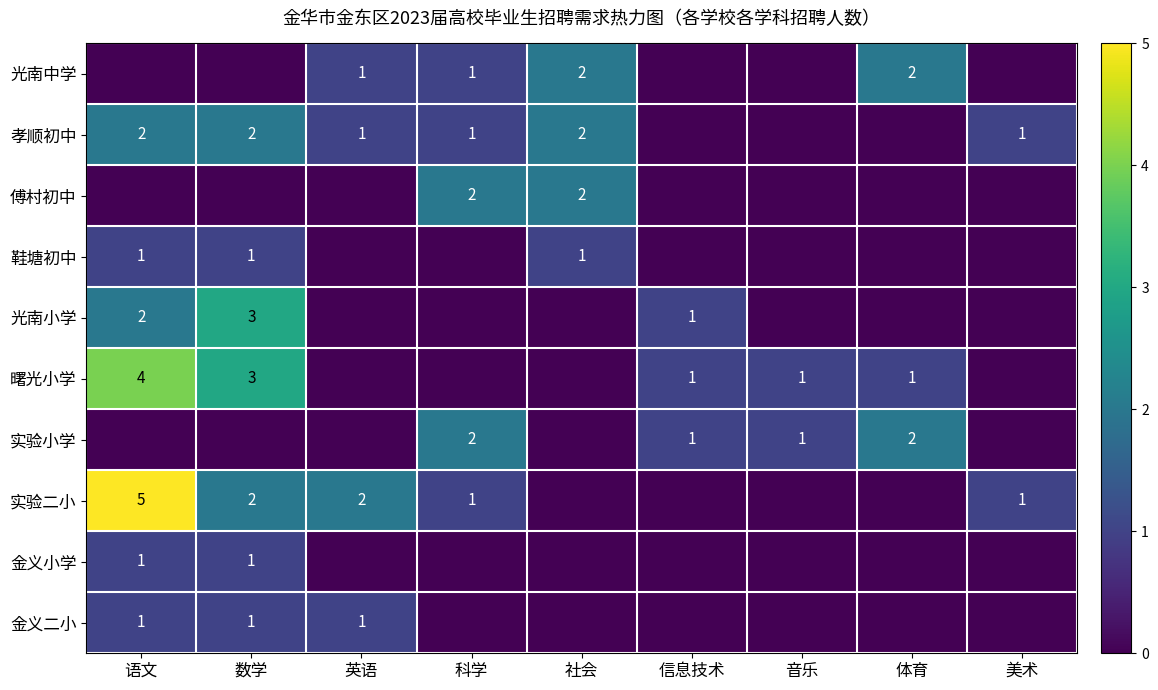

Is the value of 光南中学 at 体育 greater than the value of 鞋塘初中 at 数学?

Yes